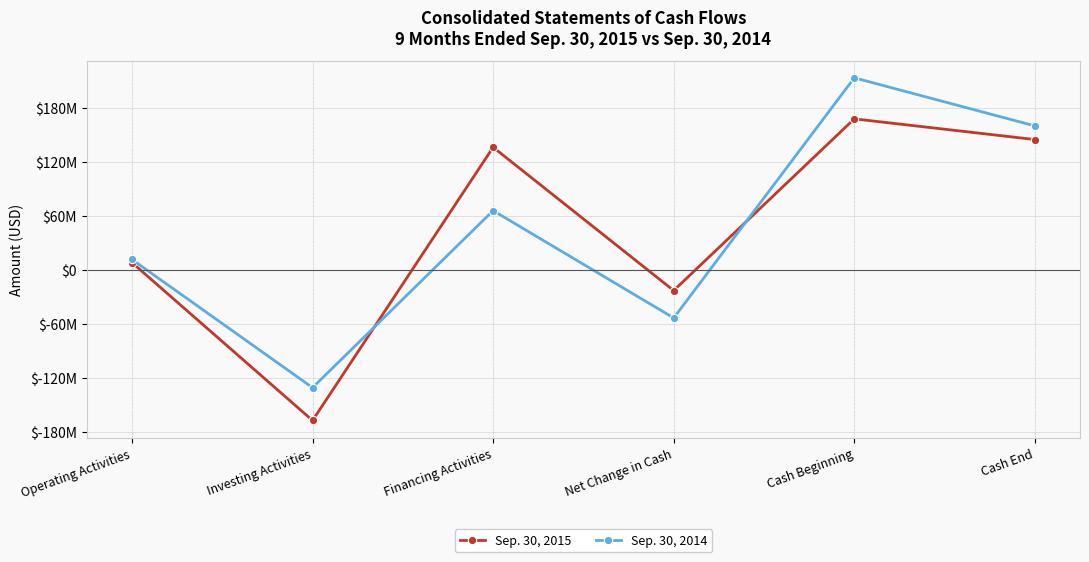

True or false: Sep. 30, 2015 has a value of -263387465 at Investing Activities.

False